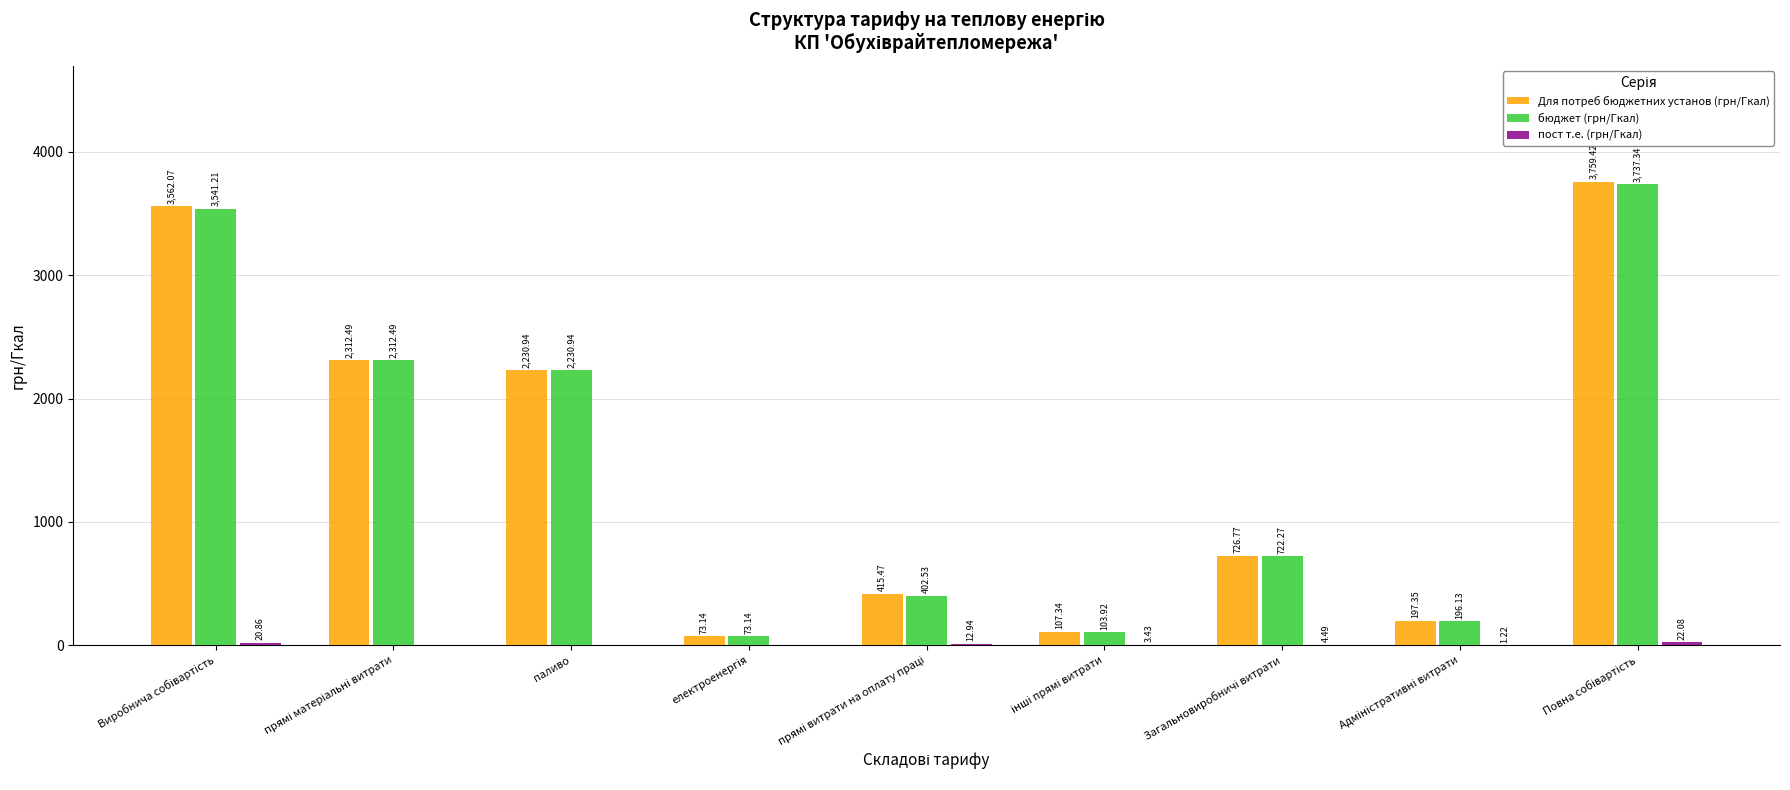

What is the average value of the Для потреб бюджетних установ (грн/Гкал) series?

1487.2